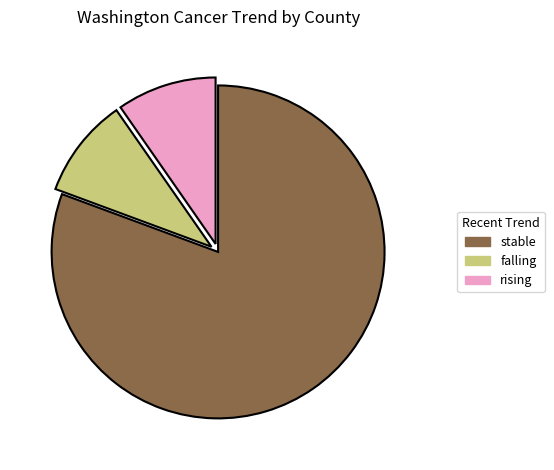

The falling slice represents 10% of the pie. True or false?

True